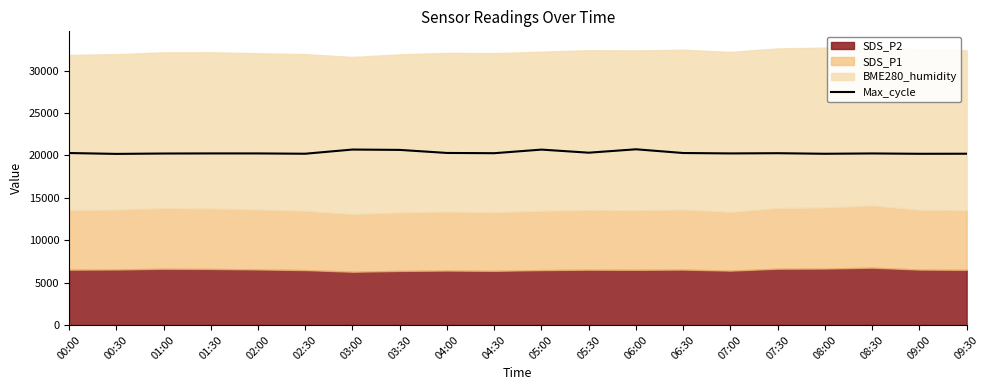

What is the sum of the values at 09:30 and 02:00?

40433